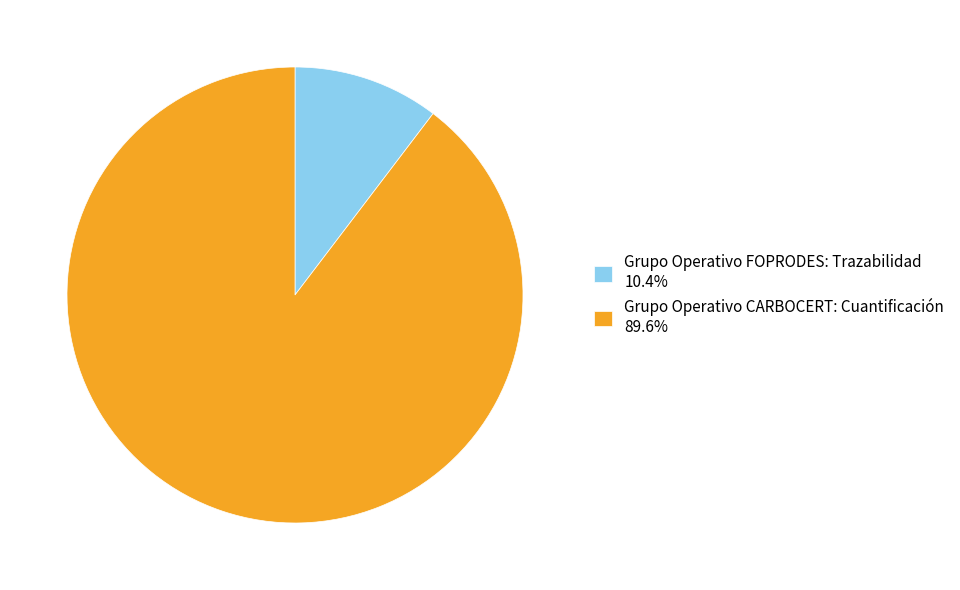

Combined, do Grupo Operativo FOPRODES: Trazabilidad 10.4% and Grupo Operativo CARBOCERT: Cuantificación 89.6% account for over 50%?

Yes